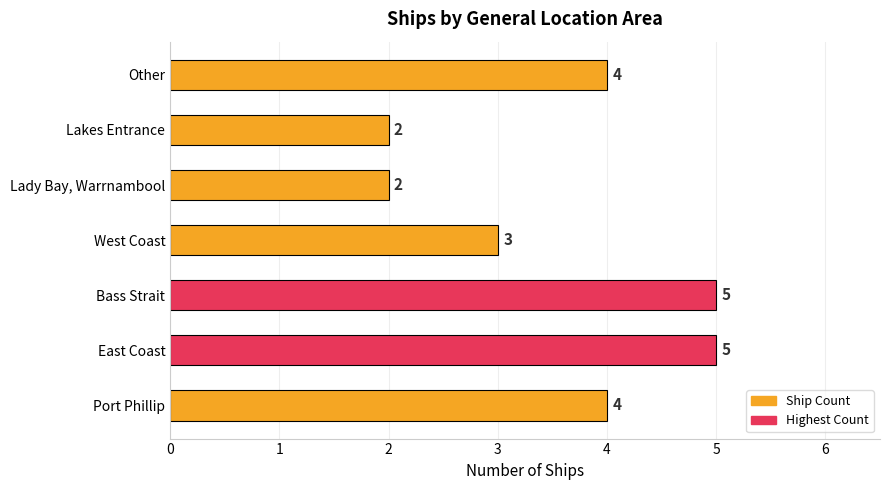

Reading bottom to top, what are all the values shown in this chart?

Port Phillip=4	East Coast=5	Bass Strait=5	West Coast=3	Lady Bay, Warrnambool=2	Lakes Entrance=2	Other=4